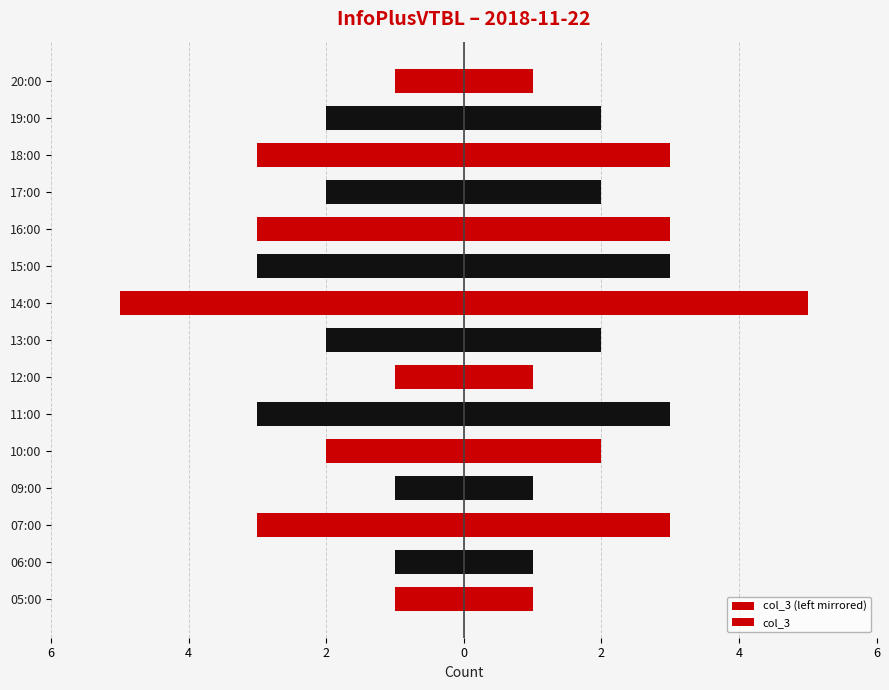

Rank the series at 07:00 from lowest to highest value.

col_3 (left mirrored), col_3